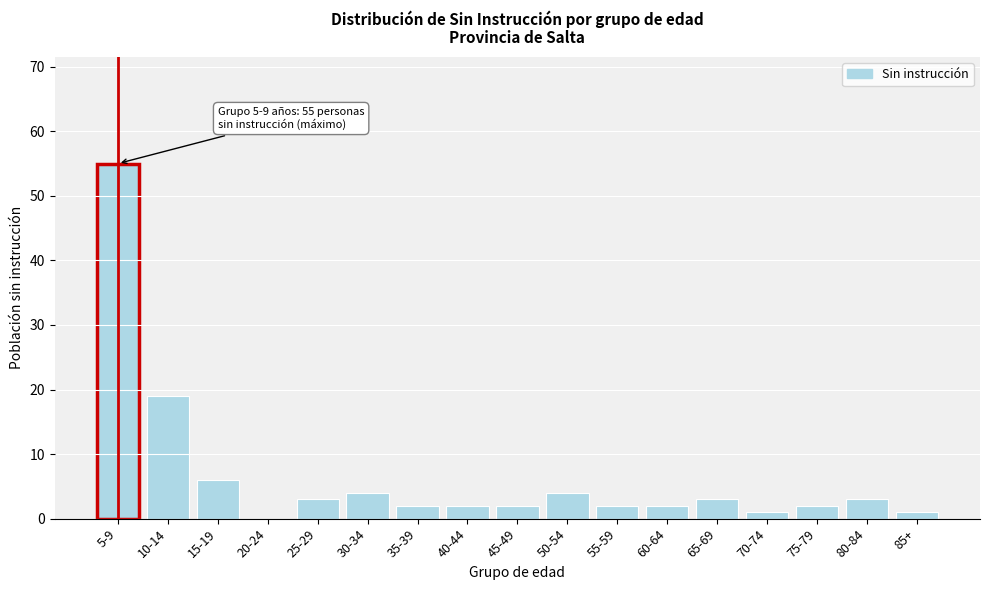

Reading right to left, what are all the values shown in this chart?

85+=1	80-84=3	75-79=2	70-74=1	65-69=3	60-64=2	55-59=2	50-54=4	45-49=2	40-44=2	35-39=2	30-34=4	25-29=3	20-24=0	15-19=6	10-14=19	5-9=55